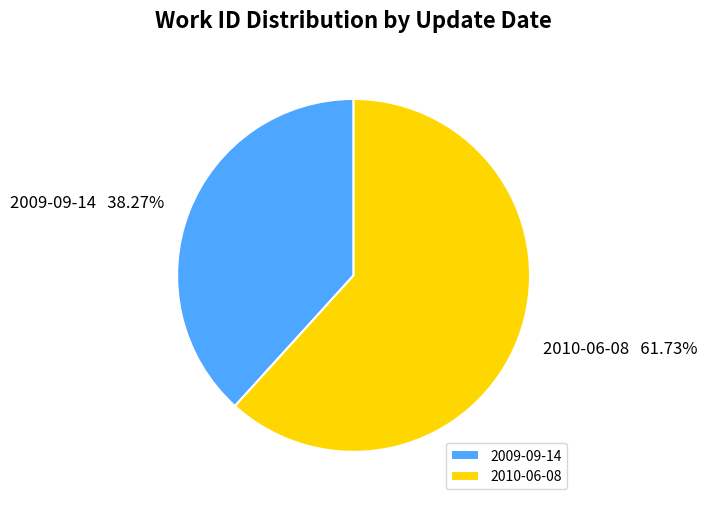

The 2010-06-08 slice represents 62% of the pie. True or false?

True